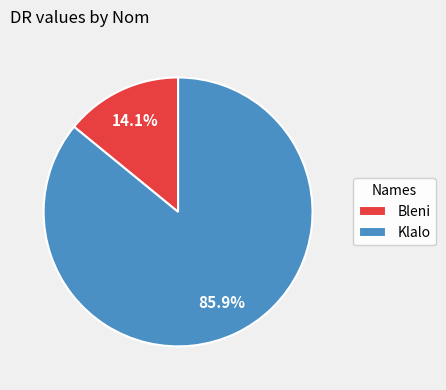

To the nearest percent, what percentage of the pie is Bleni?

14%